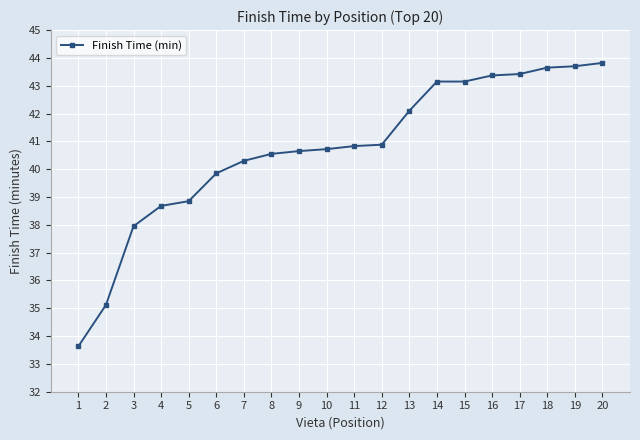

Is it true that the value at 17 is 43.4?

True